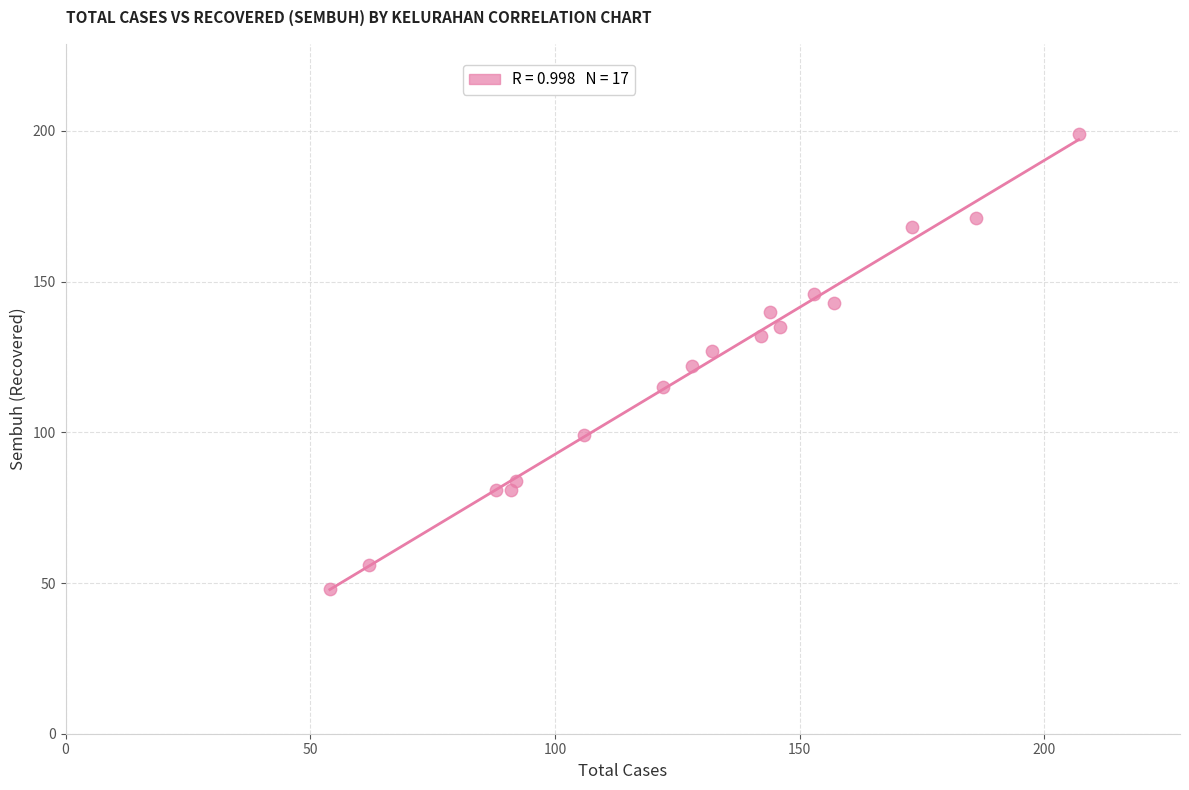

What is the range of X values (max minus min)?

153